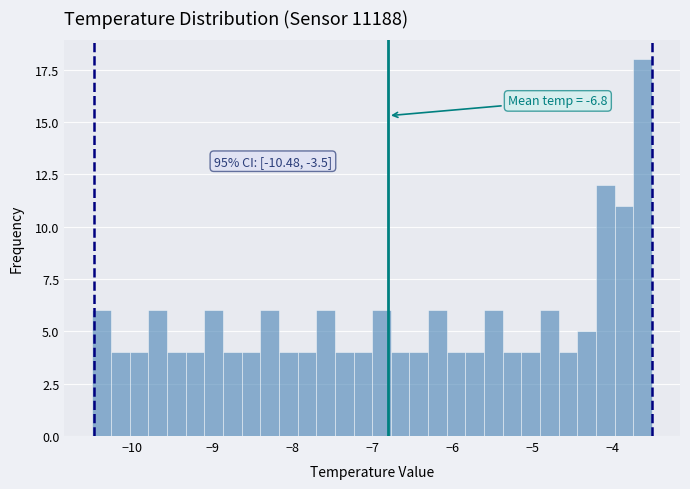

Around what value on the x-axis is the tallest bar? Give the approximate position of its centre, as read against the axis.

-3.6